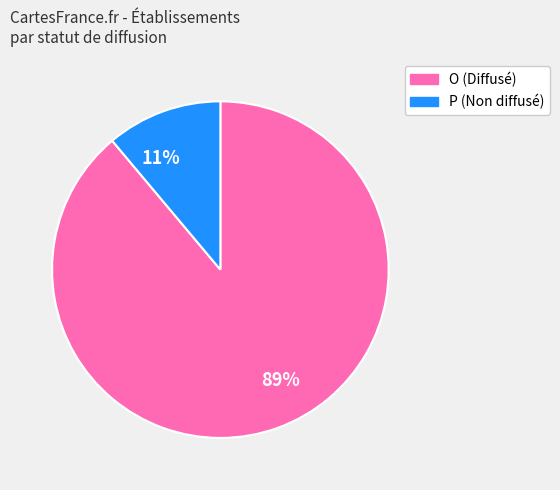

Is there any slice that represents more than half of the pie?

Yes